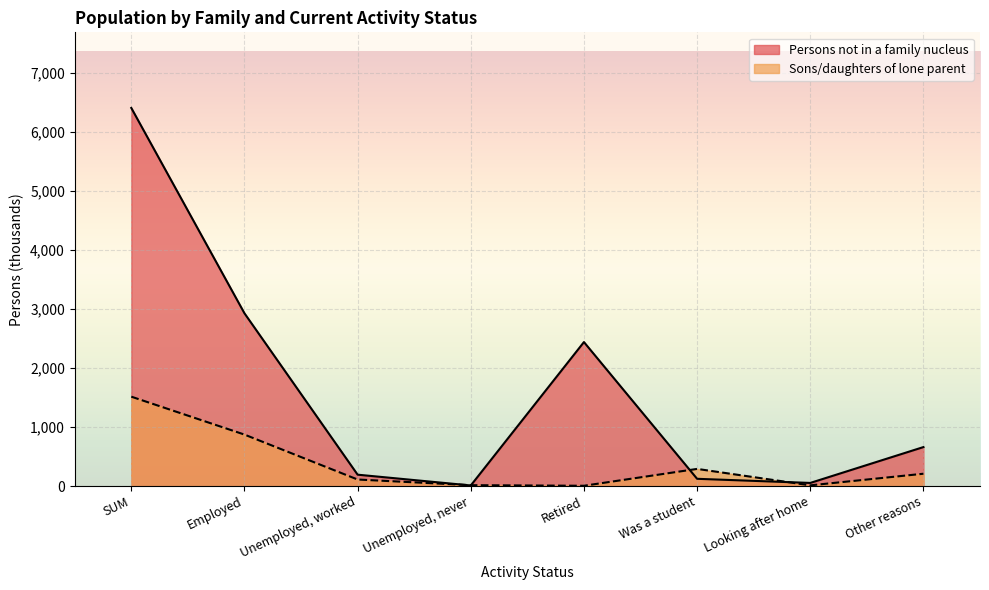

How many times do Persons not in a family nucleus and Sons/daughters of lone parent cross each other?

4